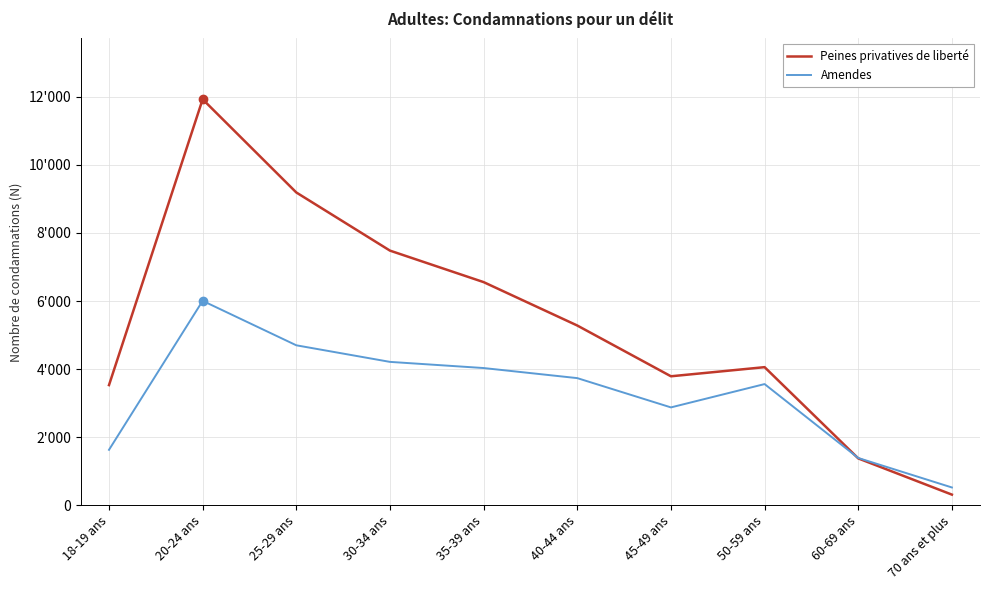

What are all the series names shown in the legend?

Peines privatives de liberté, Amendes